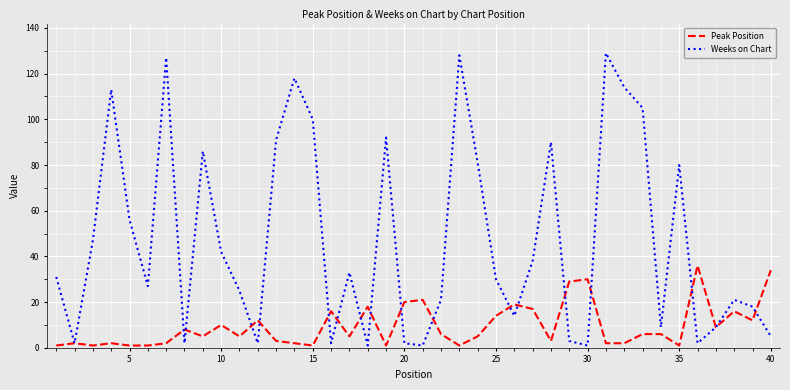

True or false: Peak Position and Weeks on Chart cross at least once.

True